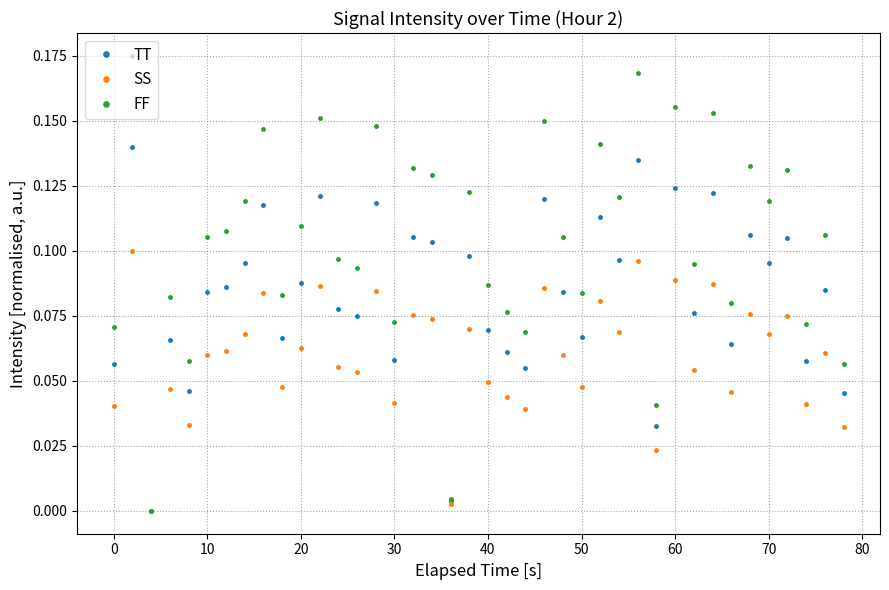

What is the sum of all SS values?

2.4